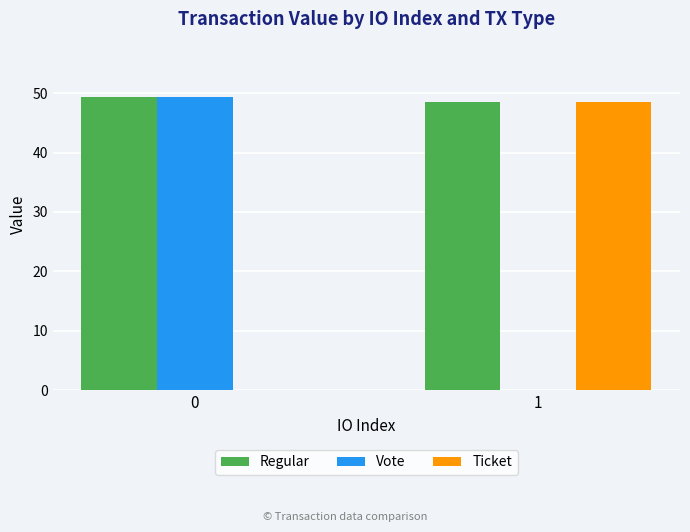

True or false: Vote has a value of -14.9 at 1.

False